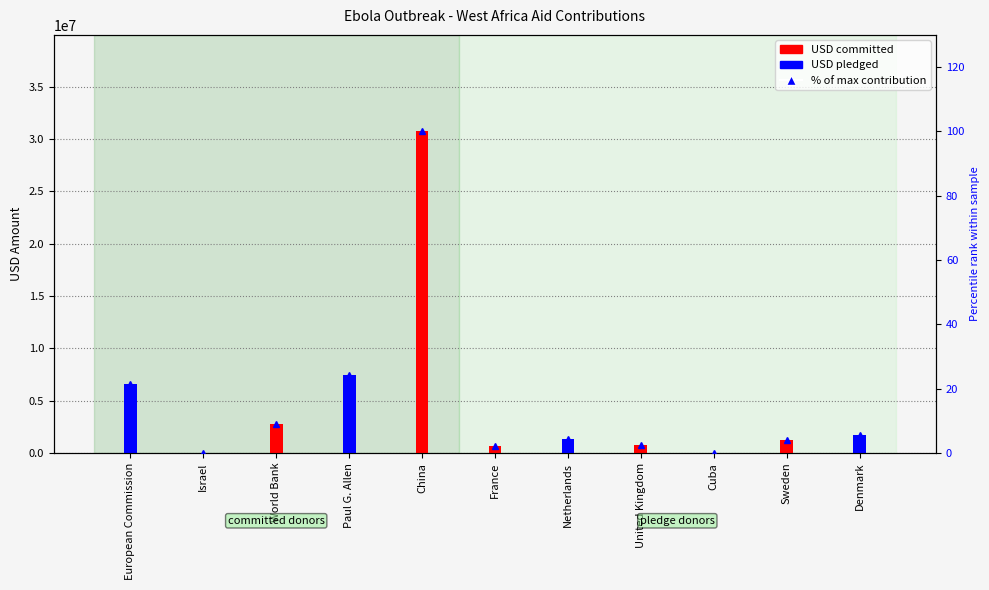

What is the label of the 9th bar from the right?

World Bank